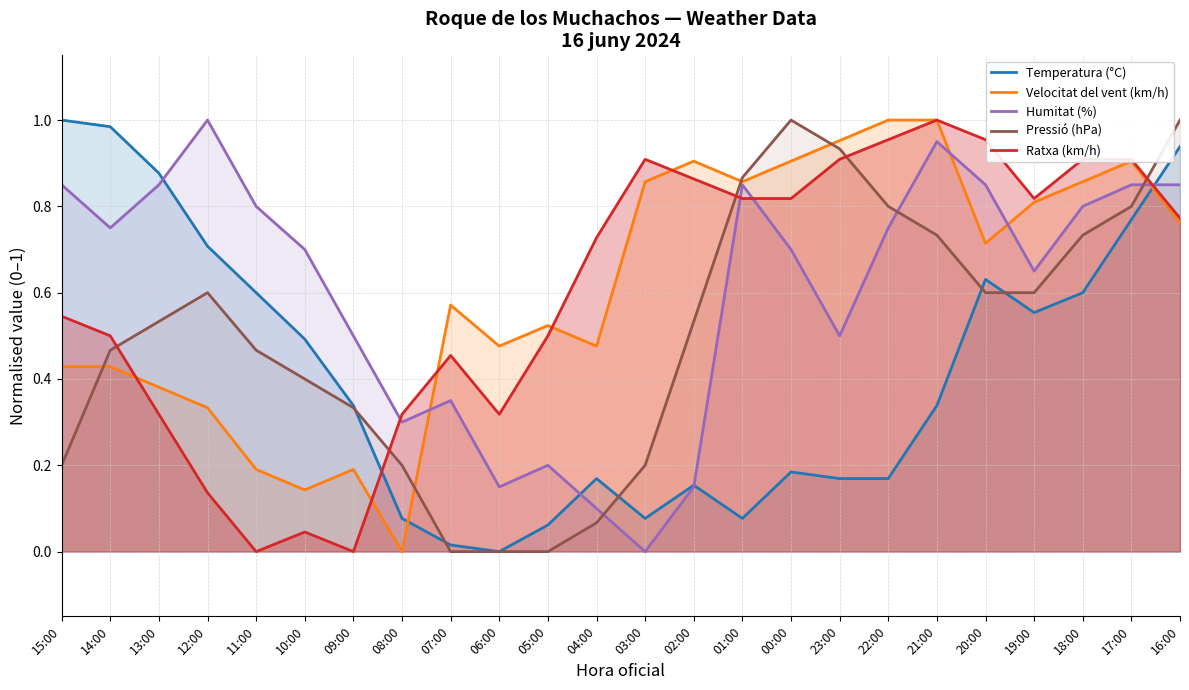

What is the sum of the Ratxa (km/h) values at 05:00 and 19:00?

1.3